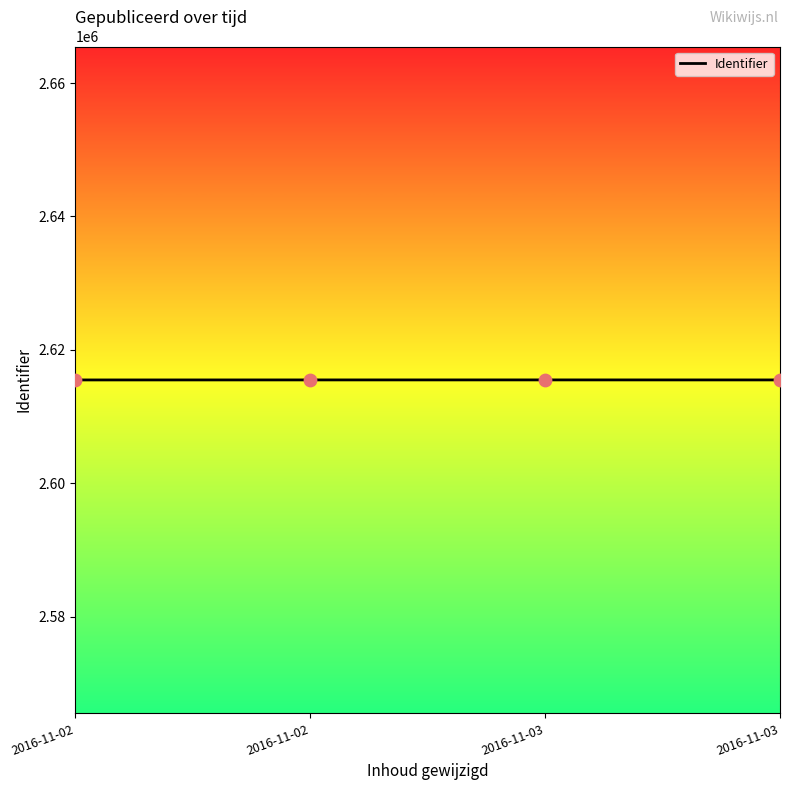

What is the change in value from 2016-11-02 to 2016-11-03?

+2